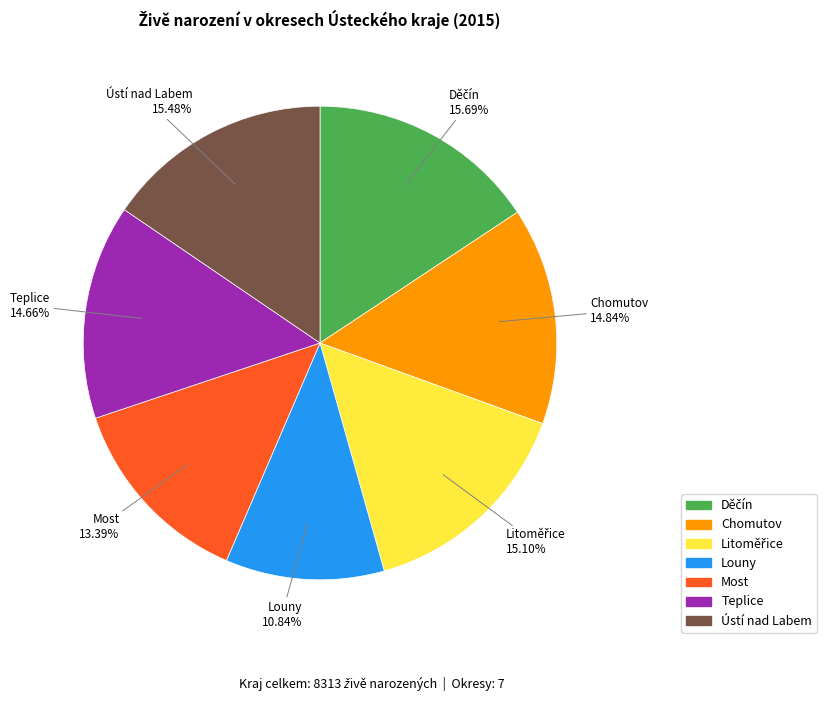

How many slices are in this pie chart?

7